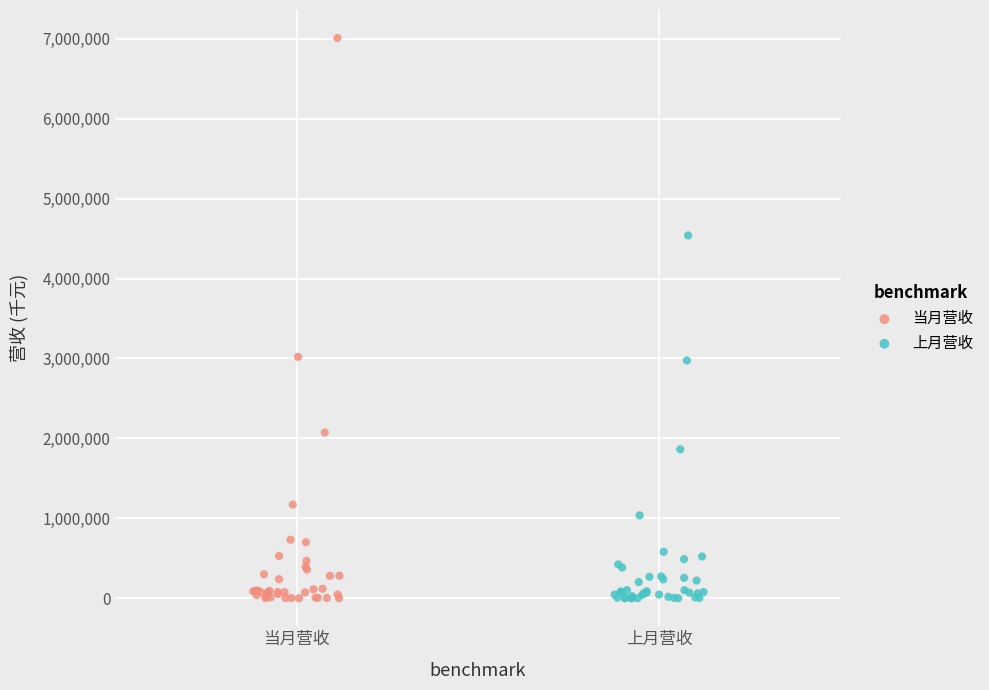

Which series has the largest Y range (max minus min)?

当月营收